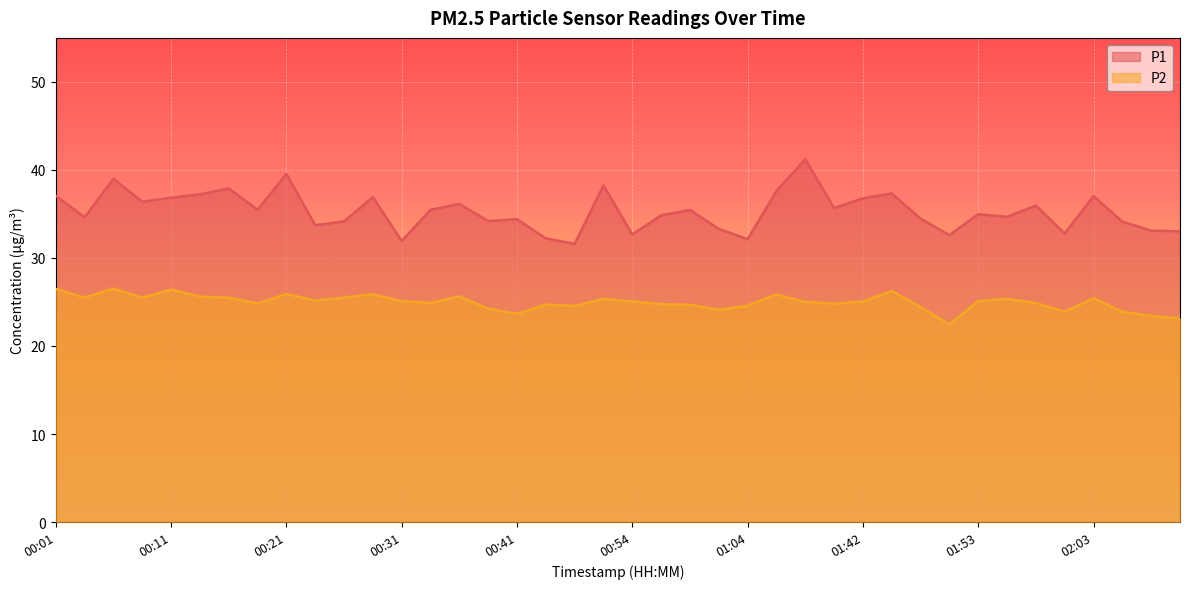

What is the highest value of the P1 series?

41.2